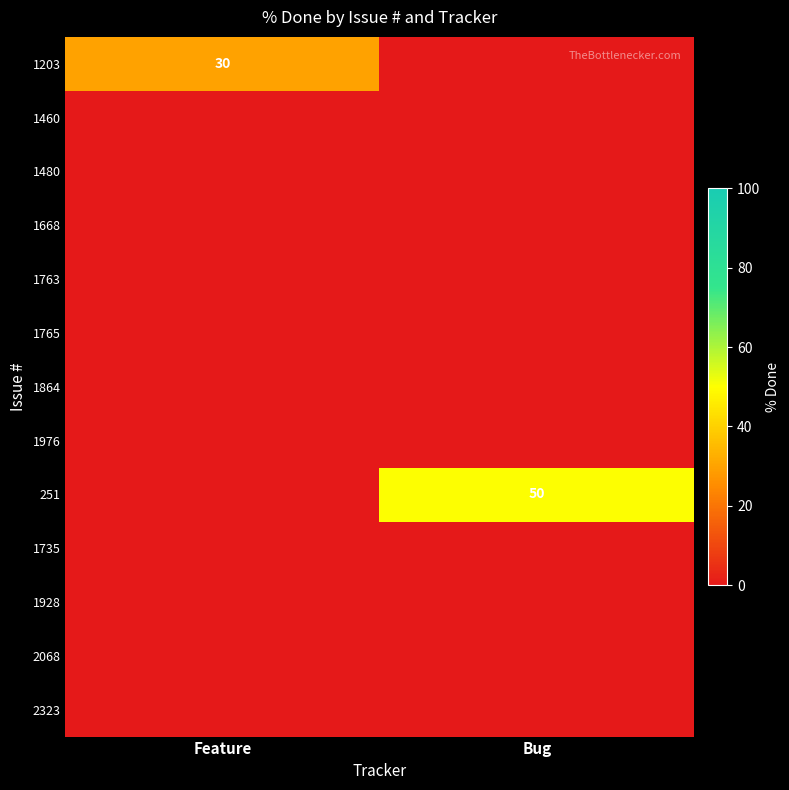

Rank the series at Bug from highest to lowest value.

251, 1203, 1460, 1480, 1668, 1763, 1765, 1864, 1976, 1735, 1928, 2068, 2323